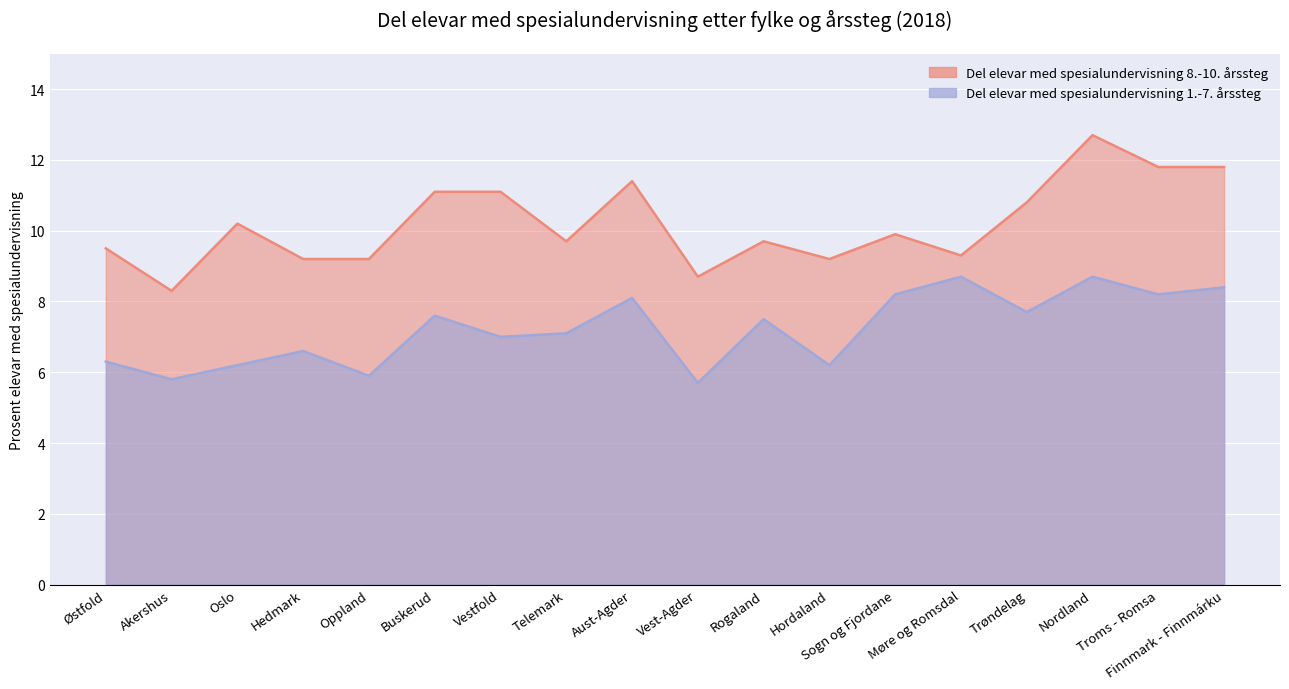

Reading right to left, list all the values displayed in this chart.

Del elevar med spesialundervisning 1.-7. årssteg: Finnmark - Finnmárku=8.4	Troms - Romsa=8.2	Nordland=8.7	Trøndelag=7.7	Møre og Romsdal=8.7	Sogn og Fjordane=8.2	Hordaland=6.2	Rogaland=7.5	Vest-Agder=5.7	Aust-Agder=8.1	Telemark=7.1	Vestfold=7.0	Buskerud=7.6	Oppland=5.9	Hedmark=6.6	Oslo=6.2	Akershus=5.8	Østfold=6.3
Del elevar med spesialundervisning 8.-10. årssteg: Finnmark - Finnmárku=11.8	Troms - Romsa=11.8	Nordland=12.7	Trøndelag=10.8	Møre og Romsdal=9.3	Sogn og Fjordane=9.9	Hordaland=9.2	Rogaland=9.7	Vest-Agder=8.7	Aust-Agder=11.4	Telemark=9.7	Vestfold=11.1	Buskerud=11.1	Oppland=9.2	Hedmark=9.2	Oslo=10.2	Akershus=8.3	Østfold=9.5